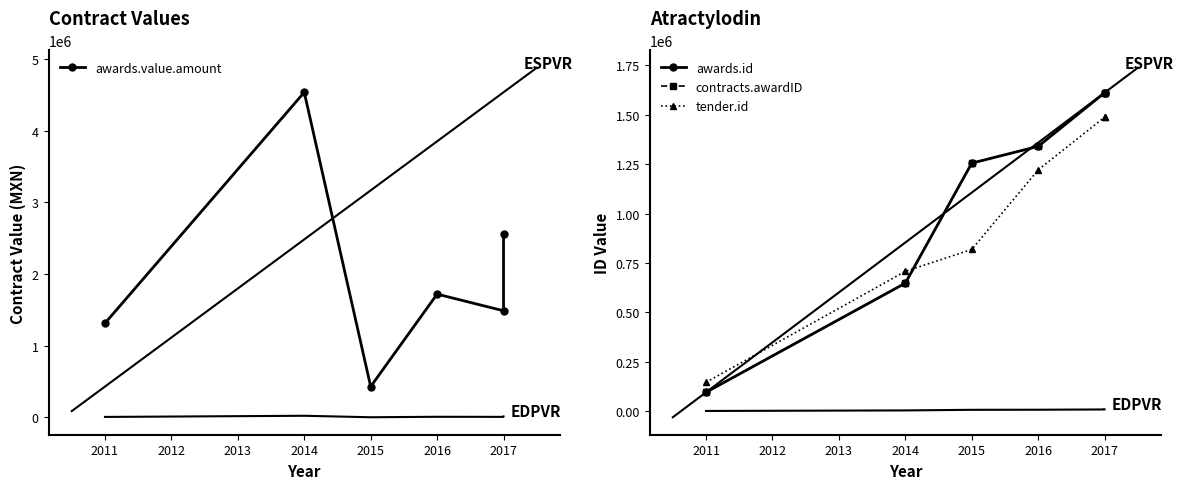

What is the difference between the maximum and second lowest values in the awards.id series?

964315.0